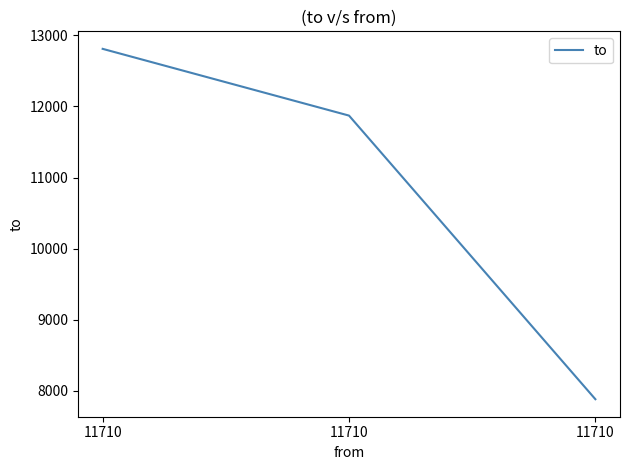

What is the maximum value shown in the chart?

12810